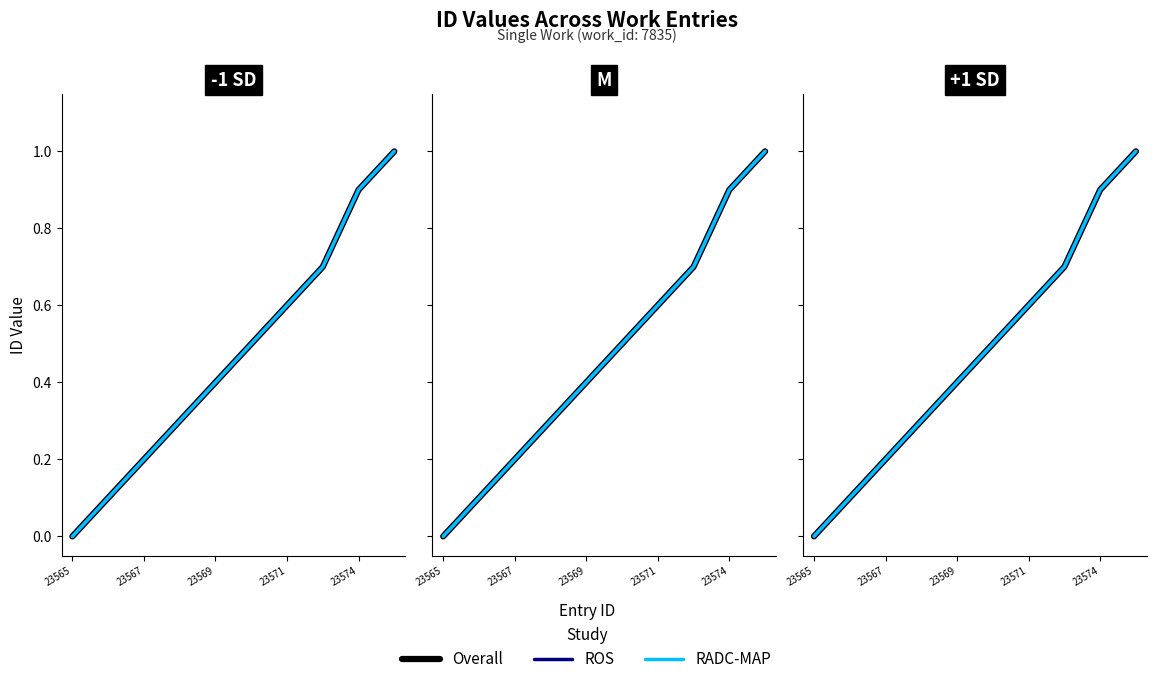

The value of Overall at 9 is 0.4. True or false?

False